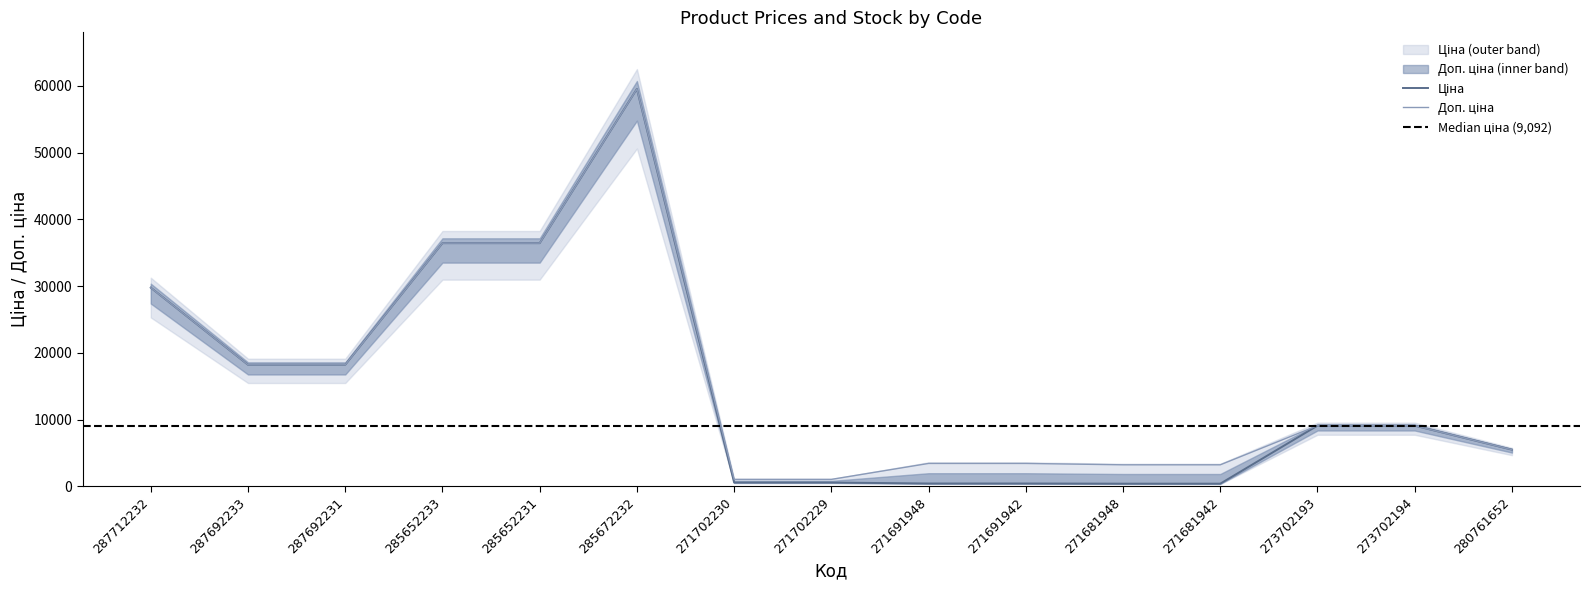

True or false: Доп. ціна and Ціна cross at least once.

False